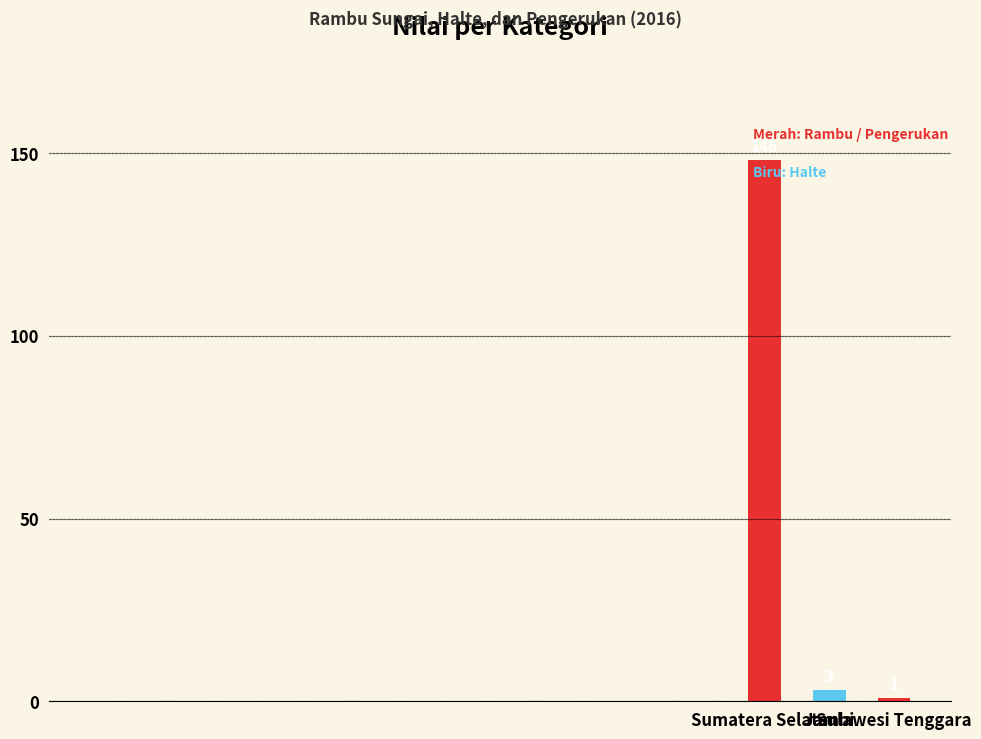

List the labels in order of value, largest first.

Sumatera Selatan, Jambi, Sulawesi Tenggara